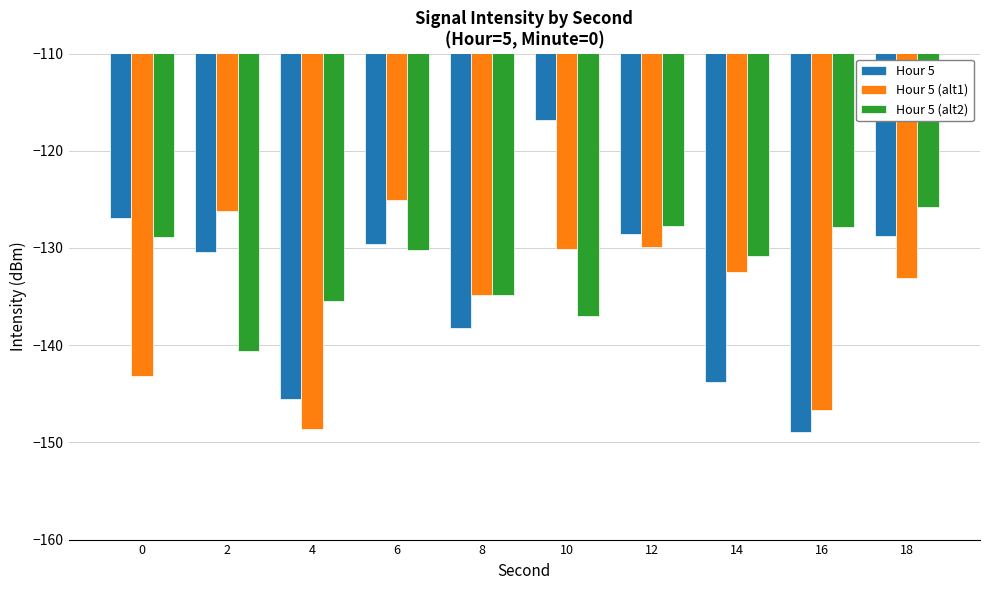

The Hour 5 (alt2) series shows -187.3 at 14. True or false?

False